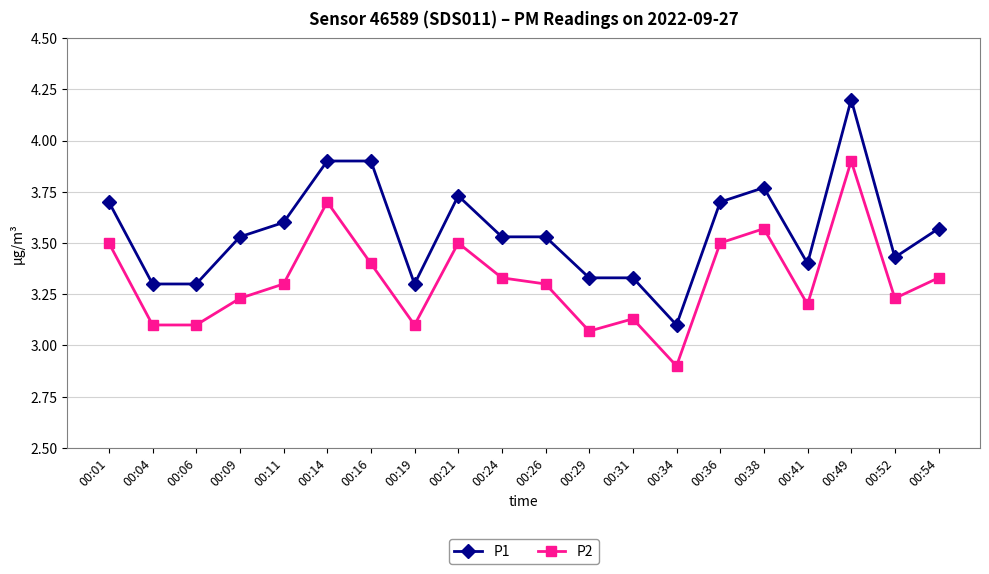

What is the value of the P2 point at the 14th from the left?

2.9